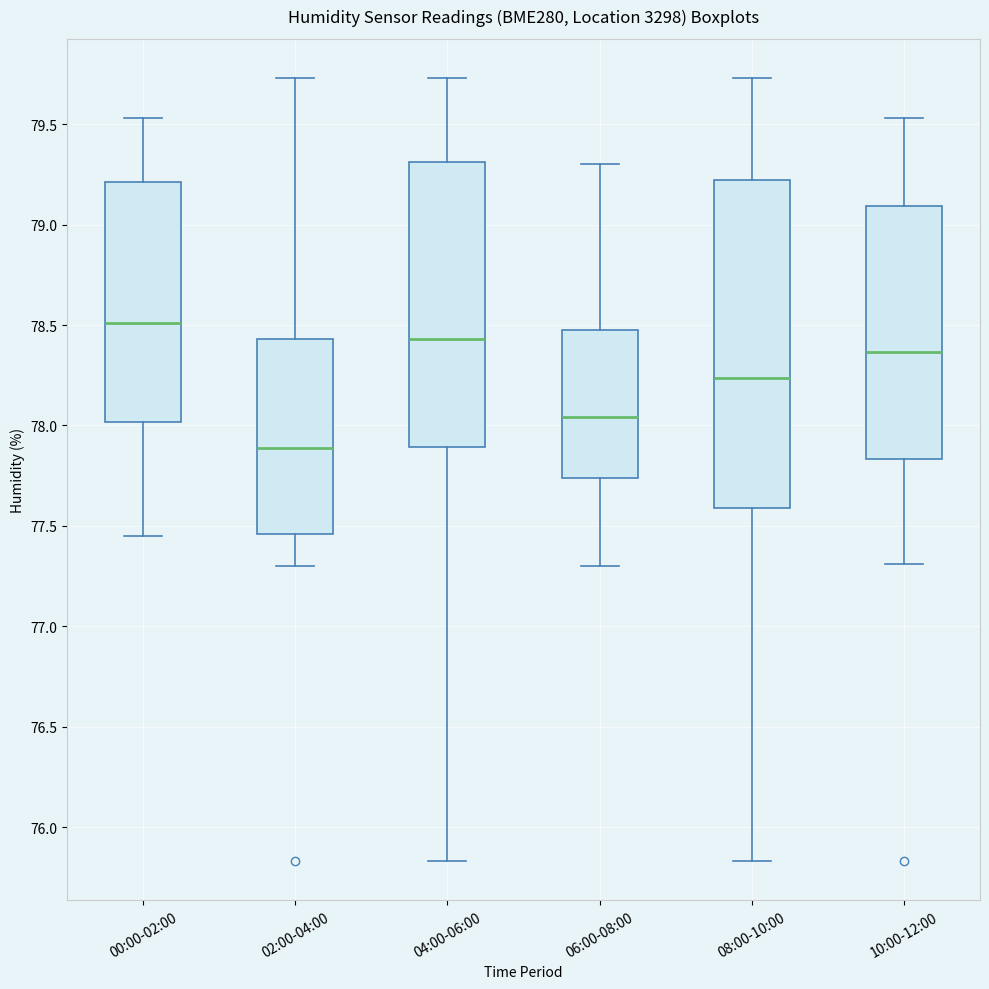

Reading left to right, read every box against the y-axis: the position of its median line, the range the box covers, and the ends of its whiskers. The values are not printed on the chart, so give them approximately, as read against the axis.

00:00-02:00: median 78.50, box 78.00 to 79.20, whiskers 77.45 to 79.55
02:00-04:00: median 77.90, box 77.45 to 78.45, whiskers 77.30 to 79.75
04:00-06:00: median 78.45, box 77.90 to 79.30, whiskers 75.85 to 79.75
06:00-08:00: median 78.05, box 77.75 to 78.50, whiskers 77.30 to 79.30
08:00-10:00: median 78.25, box 77.60 to 79.20, whiskers 75.85 to 79.75
10:00-12:00: median 78.35, box 77.85 to 79.10, whiskers 77.30 to 79.55